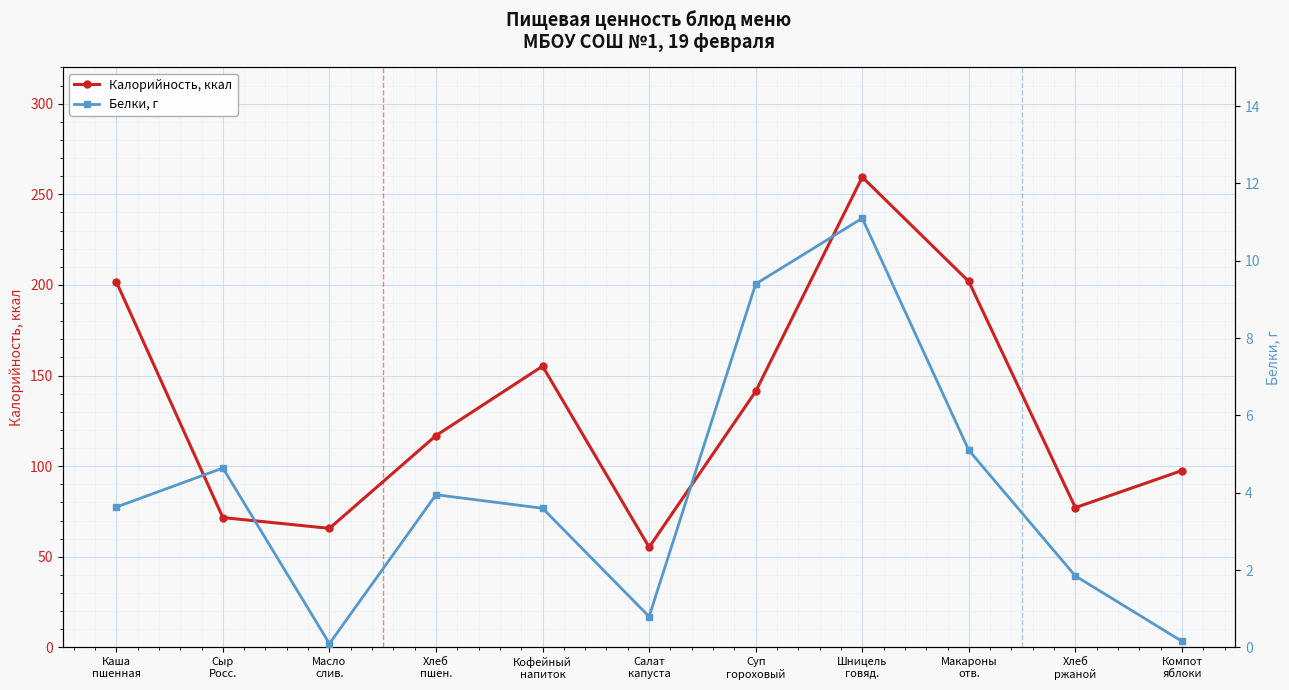

True or false: Калорийность, ккал and Белки, г intersect in this chart.

False